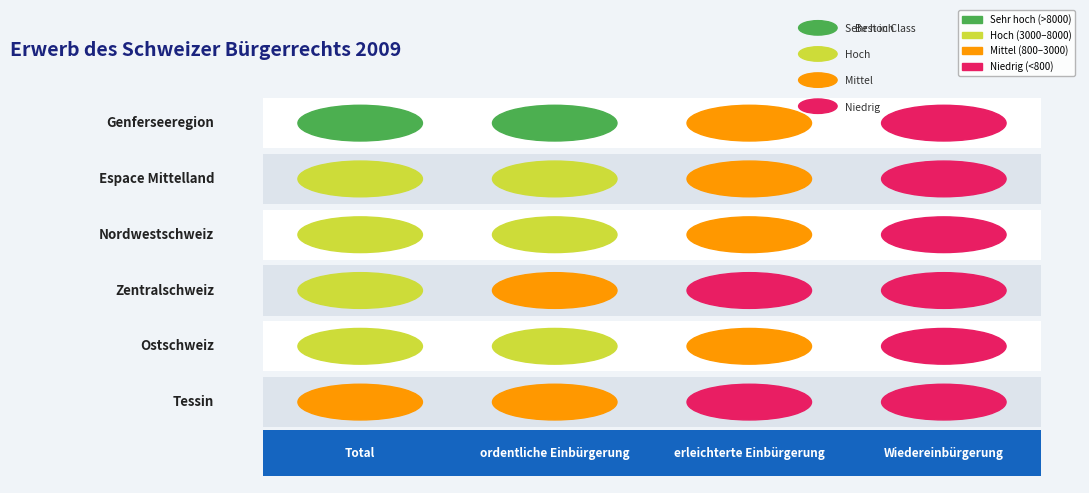

How many values in the Zentralschweiz series are below 2518?

2